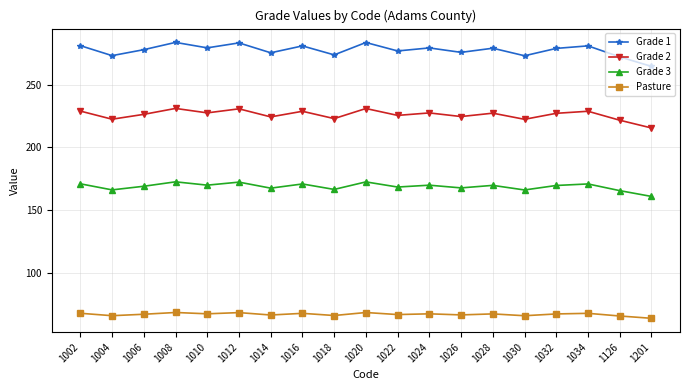

True or false: Grade 3 and Grade 1 intersect in this chart.

False